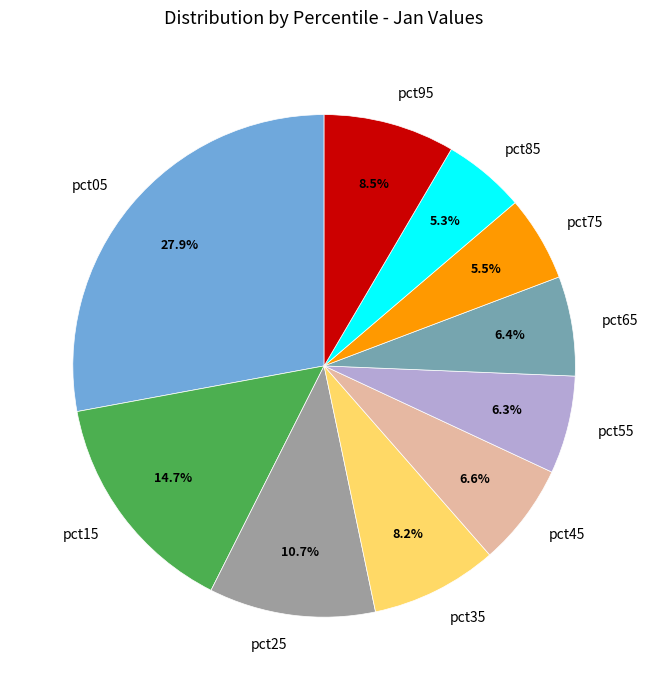

To the nearest percent, what is the difference between the pct25 and pct55 slice percentages?

4%